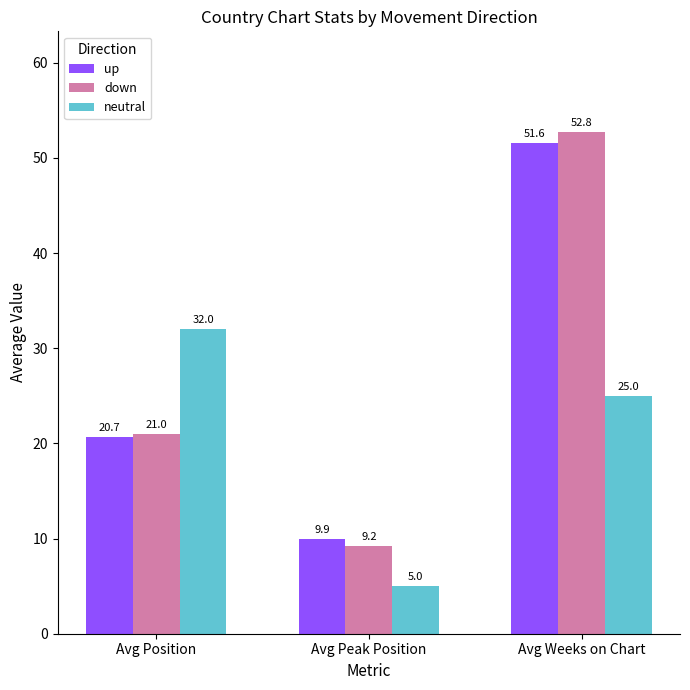

What is the value of the down bar at the 3rd from the left?

52.8